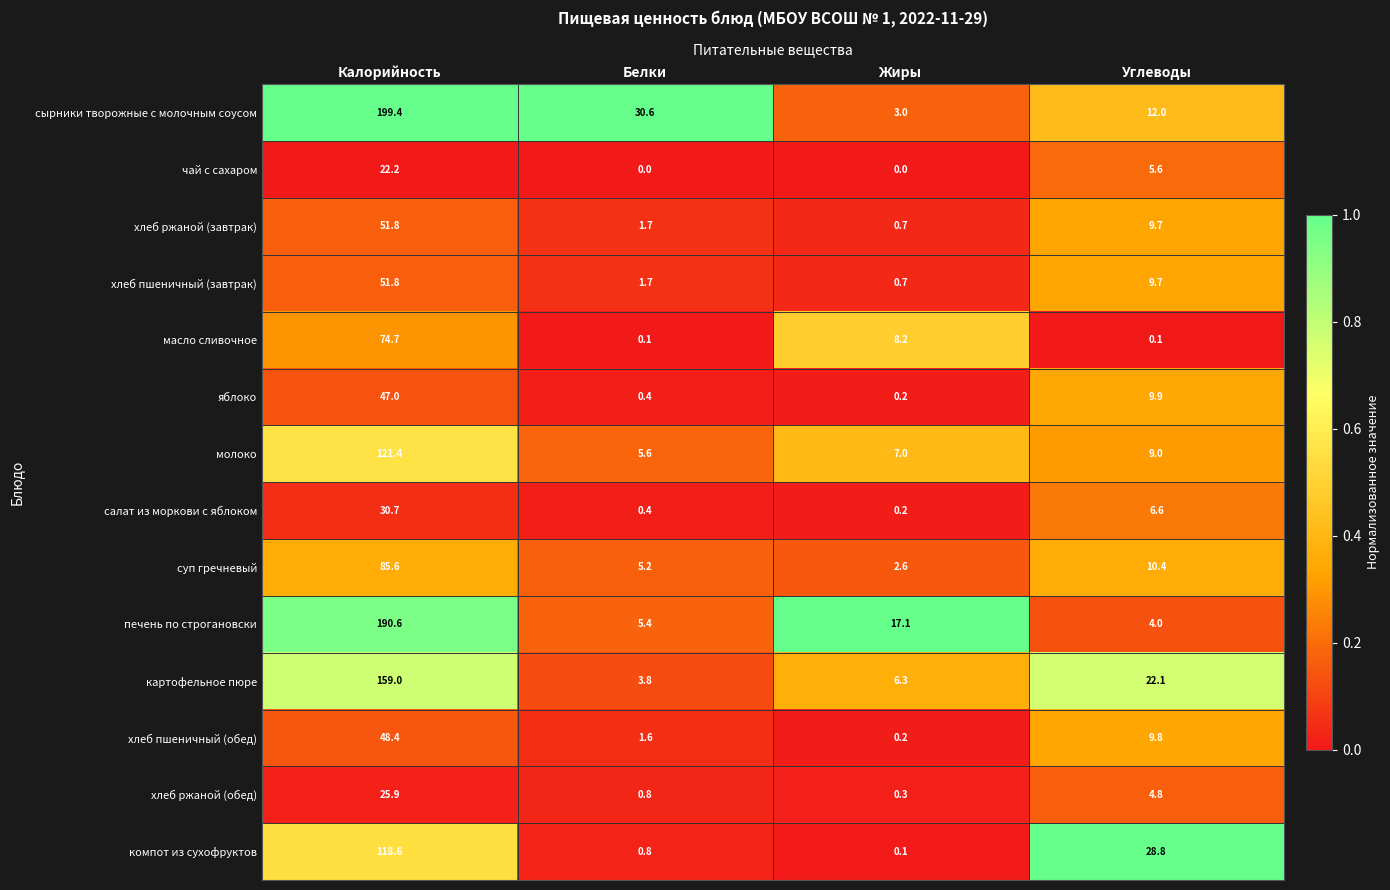

Rank the categories by салат из моркови с яблоком value from highest to lowest.

Калорийность, Углеводы, Белки, Жиры